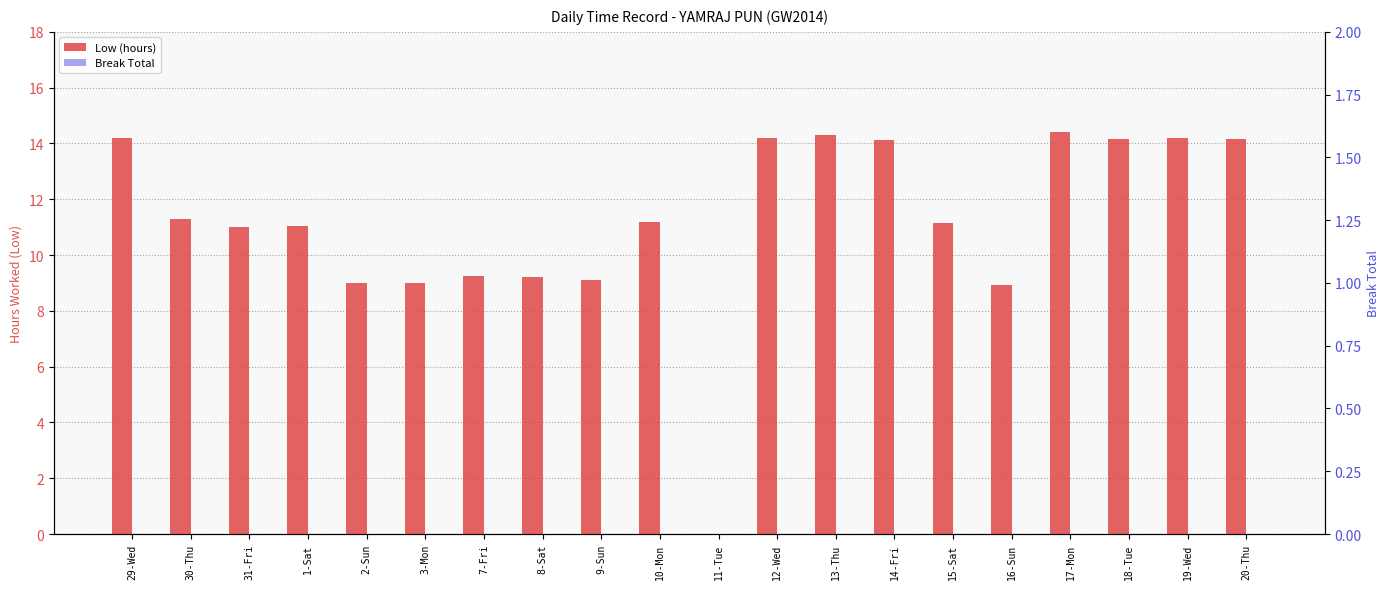

Which series has the largest total across all categories?

Low (hours)